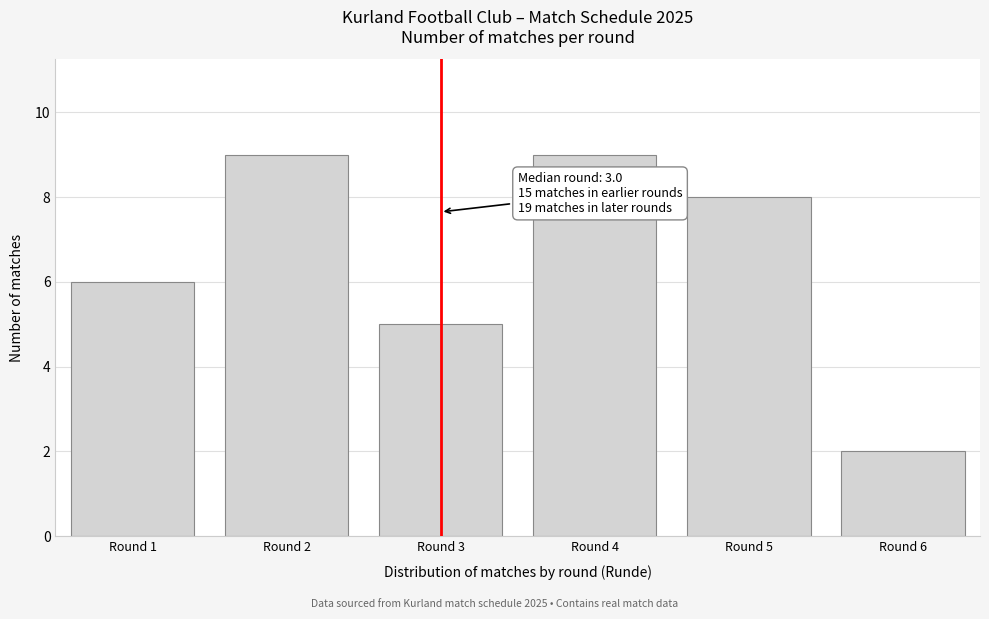

Reading left to right, list all the values displayed in this chart.

6	9	5	9	8	2